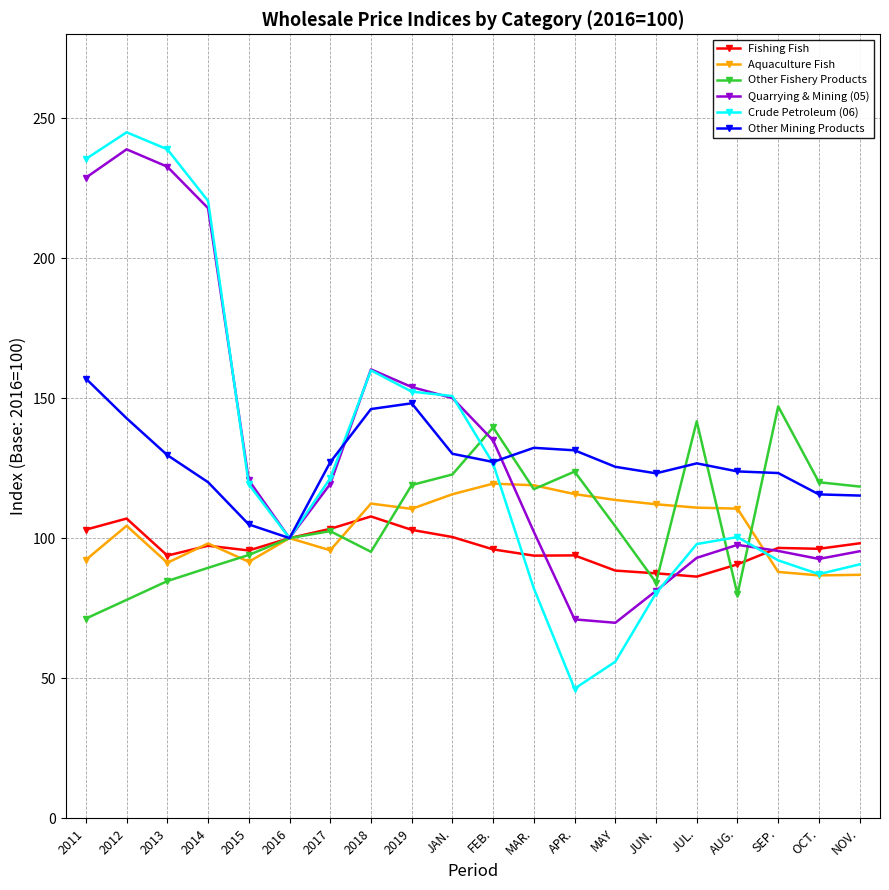

What is the approximate value of Quarrying & Mining (05) at AUG.?

97.6